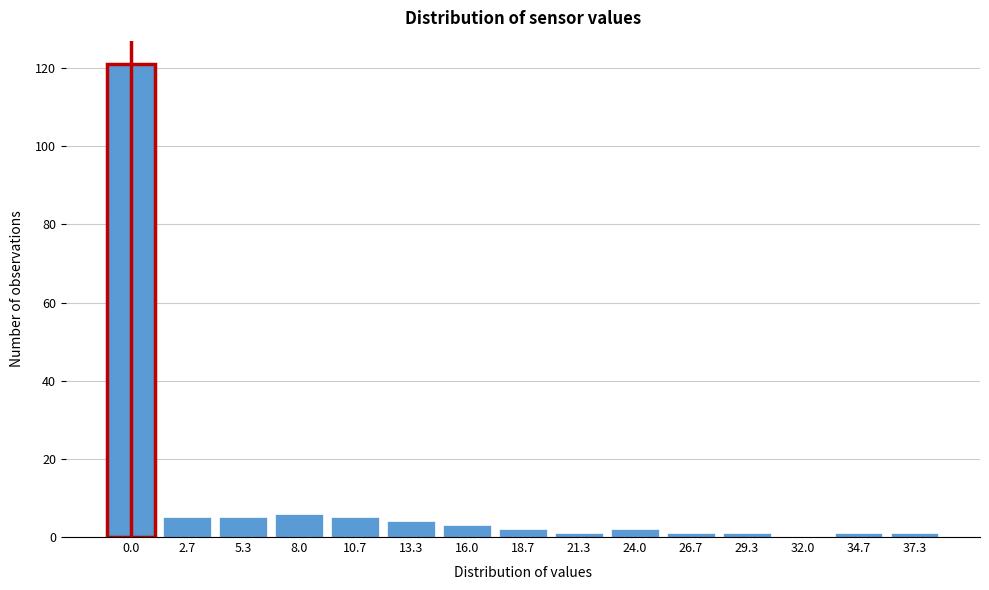

Reading left to right, list all the values displayed in this chart.

0.0=121	2.7=5	5.3=5	8.0=6	10.7=5	13.3=4	16.0=3	18.7=2	21.3=1	24.0=2	26.7=1	29.3=1	32.0=0	34.7=1	37.3=1